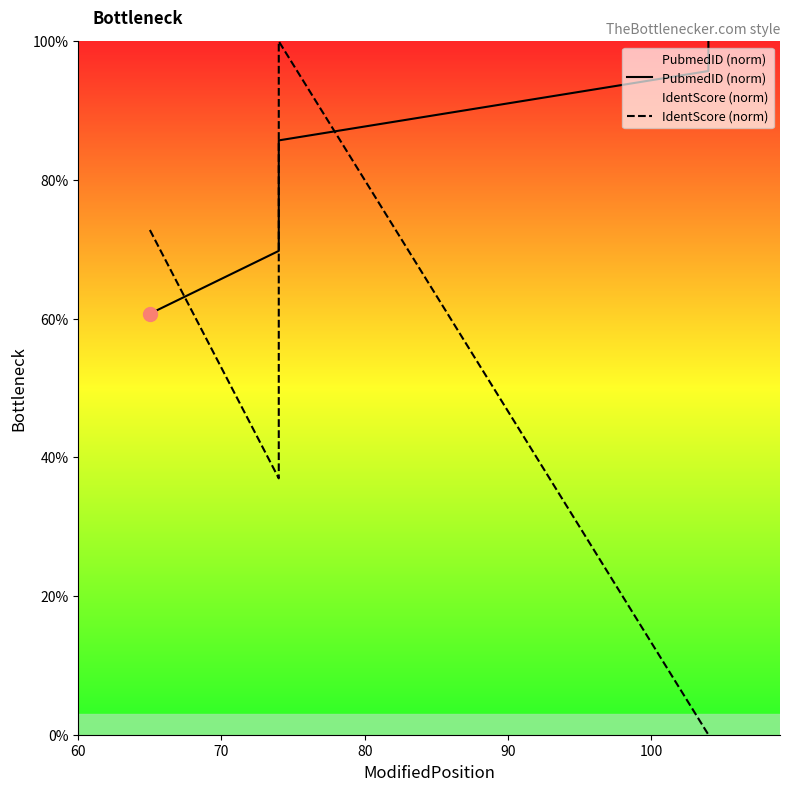

How many series are shown in this chart?

2